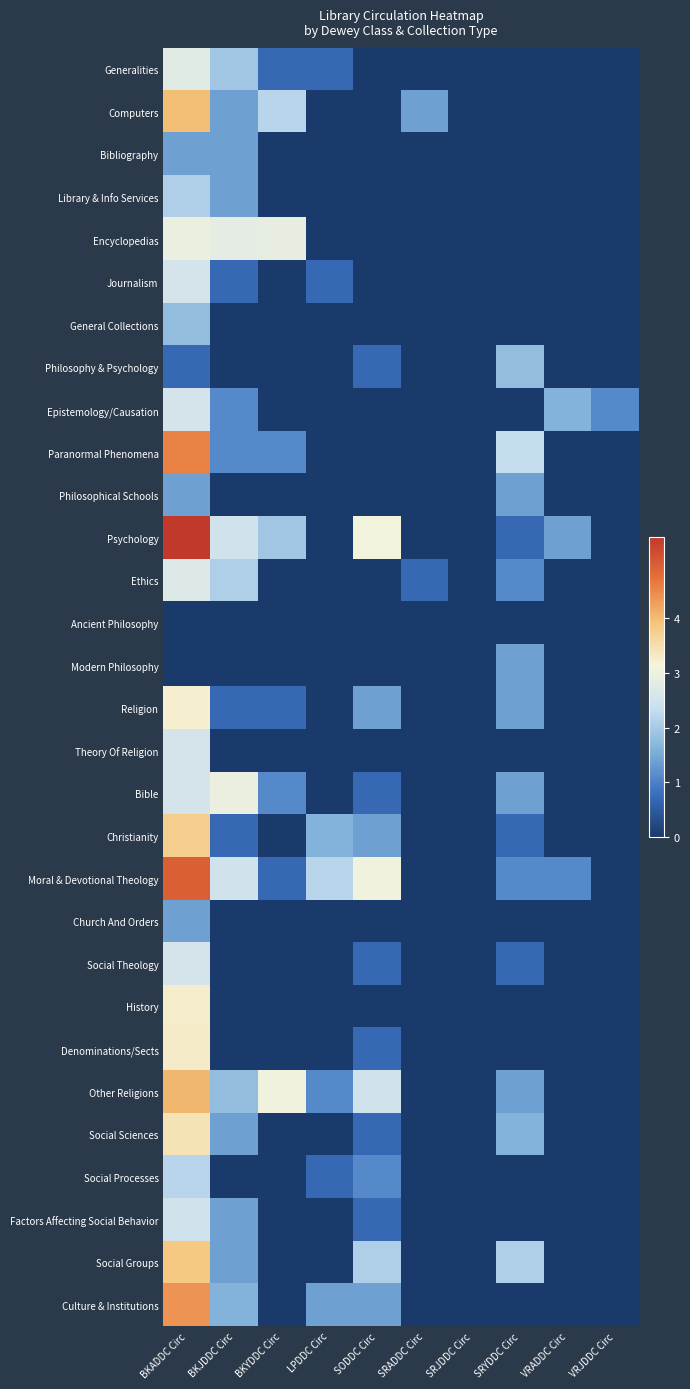

Reading right to left, list all the values displayed in this chart.

Generalities: VRJDDC Circ=0.0	VRADDC Circ=0.0	SRYDDC Circ=0.0	SRJDDC Circ=0.0	SRADDC Circ=0.0	SODDC Circ=0.0	LPDDC Circ=0.7	BKYDDC Circ=0.7	BKJDDC Circ=1.9	BKADDC Circ=2.8
Computers: VRJDDC Circ=0.0	VRADDC Circ=0.0	SRYDDC Circ=0.0	SRJDDC Circ=0.0	SRADDC Circ=1.4	SODDC Circ=0.0	LPDDC Circ=0.0	BKYDDC Circ=2.2	BKJDDC Circ=1.4	BKADDC Circ=4.0
Bibliography: VRJDDC Circ=0.0	VRADDC Circ=0.0	SRYDDC Circ=0.0	SRJDDC Circ=0.0	SRADDC Circ=0.0	SODDC Circ=0.0	LPDDC Circ=0.0	BKYDDC Circ=0.0	BKJDDC Circ=1.4	BKADDC Circ=1.4
Library & Info Services: VRJDDC Circ=0.0	VRADDC Circ=0.0	SRYDDC Circ=0.0	SRJDDC Circ=0.0	SRADDC Circ=0.0	SODDC Circ=0.0	LPDDC Circ=0.0	BKYDDC Circ=0.0	BKJDDC Circ=1.4	BKADDC Circ=2.1
Encyclopedias: VRJDDC Circ=0.0	VRADDC Circ=0.0	SRYDDC Circ=0.0	SRJDDC Circ=0.0	SRADDC Circ=0.0	SODDC Circ=0.0	LPDDC Circ=0.0	BKYDDC Circ=2.9	BKJDDC Circ=2.8	BKADDC Circ=2.9
Journalism: VRJDDC Circ=0.0	VRADDC Circ=0.0	SRYDDC Circ=0.0	SRJDDC Circ=0.0	SRADDC Circ=0.0	SODDC Circ=0.0	LPDDC Circ=0.7	BKYDDC Circ=0.0	BKJDDC Circ=0.7	BKADDC Circ=2.6
General Collections: VRJDDC Circ=0.0	VRADDC Circ=0.0	SRYDDC Circ=0.0	SRJDDC Circ=0.0	SRADDC Circ=0.0	SODDC Circ=0.0	LPDDC Circ=0.0	BKYDDC Circ=0.0	BKJDDC Circ=0.0	BKADDC Circ=1.8
Philosophy & Psychology: VRJDDC Circ=0.0	VRADDC Circ=0.0	SRYDDC Circ=1.8	SRJDDC Circ=0.0	SRADDC Circ=0.0	SODDC Circ=0.7	LPDDC Circ=0.0	BKYDDC Circ=0.0	BKJDDC Circ=0.0	BKADDC Circ=0.7
Epistemology/Causation: VRJDDC Circ=1.1	VRADDC Circ=1.6	SRYDDC Circ=0.0	SRJDDC Circ=0.0	SRADDC Circ=0.0	SODDC Circ=0.0	LPDDC Circ=0.0	BKYDDC Circ=0.0	BKJDDC Circ=1.1	BKADDC Circ=2.6
Paranormal Phenomena: VRJDDC Circ=0.0	VRADDC Circ=0.0	SRYDDC Circ=2.3	SRJDDC Circ=0.0	SRADDC Circ=0.0	SODDC Circ=0.0	LPDDC Circ=0.0	BKYDDC Circ=1.1	BKJDDC Circ=1.1	BKADDC Circ=4.5
Philosophical Schools: VRJDDC Circ=0.0	VRADDC Circ=0.0	SRYDDC Circ=1.4	SRJDDC Circ=0.0	SRADDC Circ=0.0	SODDC Circ=0.0	LPDDC Circ=0.0	BKYDDC Circ=0.0	BKJDDC Circ=0.0	BKADDC Circ=1.4
Psychology: VRJDDC Circ=0.0	VRADDC Circ=1.4	SRYDDC Circ=0.7	SRJDDC Circ=0.0	SRADDC Circ=0.0	SODDC Circ=3.1	LPDDC Circ=0.0	BKYDDC Circ=1.9	BKJDDC Circ=2.5	BKADDC Circ=5.5
Ethics: VRJDDC Circ=0.0	VRADDC Circ=0.0	SRYDDC Circ=1.1	SRJDDC Circ=0.0	SRADDC Circ=0.7	SODDC Circ=0.0	LPDDC Circ=0.0	BKYDDC Circ=0.0	BKJDDC Circ=2.1	BKADDC Circ=2.7
Ancient Philosophy: VRJDDC Circ=0.0	VRADDC Circ=0.0	SRYDDC Circ=0.0	SRJDDC Circ=0.0	SRADDC Circ=0.0	SODDC Circ=0.0	LPDDC Circ=0.0	BKYDDC Circ=0.0	BKJDDC Circ=0.0	BKADDC Circ=0.0
Modern Philosophy: VRJDDC Circ=0.0	VRADDC Circ=0.0	SRYDDC Circ=1.4	SRJDDC Circ=0.0	SRADDC Circ=0.0	SODDC Circ=0.0	LPDDC Circ=0.0	BKYDDC Circ=0.0	BKJDDC Circ=0.0	BKADDC Circ=0.0
Religion: VRJDDC Circ=0.0	VRADDC Circ=0.0	SRYDDC Circ=1.4	SRJDDC Circ=0.0	SRADDC Circ=0.0	SODDC Circ=1.4	LPDDC Circ=0.0	BKYDDC Circ=0.7	BKJDDC Circ=0.7	BKADDC Circ=3.2
Theory Of Religion: VRJDDC Circ=0.0	VRADDC Circ=0.0	SRYDDC Circ=0.0	SRJDDC Circ=0.0	SRADDC Circ=0.0	SODDC Circ=0.0	LPDDC Circ=0.0	BKYDDC Circ=0.0	BKJDDC Circ=0.0	BKADDC Circ=2.6
Bible: VRJDDC Circ=0.0	VRADDC Circ=0.0	SRYDDC Circ=1.4	SRJDDC Circ=0.0	SRADDC Circ=0.0	SODDC Circ=0.7	LPDDC Circ=0.0	BKYDDC Circ=1.1	BKJDDC Circ=2.9	BKADDC Circ=2.6
Christianity: VRJDDC Circ=0.0	VRADDC Circ=0.0	SRYDDC Circ=0.7	SRJDDC Circ=0.0	SRADDC Circ=0.0	SODDC Circ=1.4	LPDDC Circ=1.6	BKYDDC Circ=0.0	BKJDDC Circ=0.7	BKADDC Circ=3.8
Moral & Devotional Theology: VRJDDC Circ=0.0	VRADDC Circ=1.1	SRYDDC Circ=1.1	SRJDDC Circ=0.0	SRADDC Circ=0.0	SODDC Circ=3.0	LPDDC Circ=2.2	BKYDDC Circ=0.7	BKJDDC Circ=2.5	BKADDC Circ=5.0
Church And Orders: VRJDDC Circ=0.0	VRADDC Circ=0.0	SRYDDC Circ=0.0	SRJDDC Circ=0.0	SRADDC Circ=0.0	SODDC Circ=0.0	LPDDC Circ=0.0	BKYDDC Circ=0.0	BKJDDC Circ=0.0	BKADDC Circ=1.4
Social Theology: VRJDDC Circ=0.0	VRADDC Circ=0.0	SRYDDC Circ=0.7	SRJDDC Circ=0.0	SRADDC Circ=0.0	SODDC Circ=0.7	LPDDC Circ=0.0	BKYDDC Circ=0.0	BKJDDC Circ=0.0	BKADDC Circ=2.6
History: VRJDDC Circ=0.0	VRADDC Circ=0.0	SRYDDC Circ=0.0	SRJDDC Circ=0.0	SRADDC Circ=0.0	SODDC Circ=0.0	LPDDC Circ=0.0	BKYDDC Circ=0.0	BKJDDC Circ=0.0	BKADDC Circ=3.3
Denominations/Sects: VRJDDC Circ=0.0	VRADDC Circ=0.0	SRYDDC Circ=0.0	SRJDDC Circ=0.0	SRADDC Circ=0.0	SODDC Circ=0.7	LPDDC Circ=0.0	BKYDDC Circ=0.0	BKJDDC Circ=0.0	BKADDC Circ=3.3
Other Religions: VRJDDC Circ=0.0	VRADDC Circ=0.0	SRYDDC Circ=1.4	SRJDDC Circ=0.0	SRADDC Circ=0.0	SODDC Circ=2.5	LPDDC Circ=1.1	BKYDDC Circ=3.0	BKJDDC Circ=1.8	BKADDC Circ=4.0
Social Sciences: VRJDDC Circ=0.0	VRADDC Circ=0.0	SRYDDC Circ=1.6	SRJDDC Circ=0.0	SRADDC Circ=0.0	SODDC Circ=0.7	LPDDC Circ=0.0	BKYDDC Circ=0.0	BKJDDC Circ=1.4	BKADDC Circ=3.4
Social Processes: VRJDDC Circ=0.0	VRADDC Circ=0.0	SRYDDC Circ=0.0	SRJDDC Circ=0.0	SRADDC Circ=0.0	SODDC Circ=1.1	LPDDC Circ=0.7	BKYDDC Circ=0.0	BKJDDC Circ=0.0	BKADDC Circ=2.2
Factors Affecting Social Behavior: VRJDDC Circ=0.0	VRADDC Circ=0.0	SRYDDC Circ=0.0	SRJDDC Circ=0.0	SRADDC Circ=0.0	SODDC Circ=0.7	LPDDC Circ=0.0	BKYDDC Circ=0.0	BKJDDC Circ=1.4	BKADDC Circ=2.5
Social Groups: VRJDDC Circ=0.0	VRADDC Circ=0.0	SRYDDC Circ=2.1	SRJDDC Circ=0.0	SRADDC Circ=0.0	SODDC Circ=2.1	LPDDC Circ=0.0	BKYDDC Circ=0.0	BKJDDC Circ=1.4	BKADDC Circ=3.9
Culture & Institutions: VRJDDC Circ=0.0	VRADDC Circ=0.0	SRYDDC Circ=0.0	SRJDDC Circ=0.0	SRADDC Circ=0.0	SODDC Circ=1.4	LPDDC Circ=1.4	BKYDDC Circ=0.0	BKJDDC Circ=1.6	BKADDC Circ=4.4